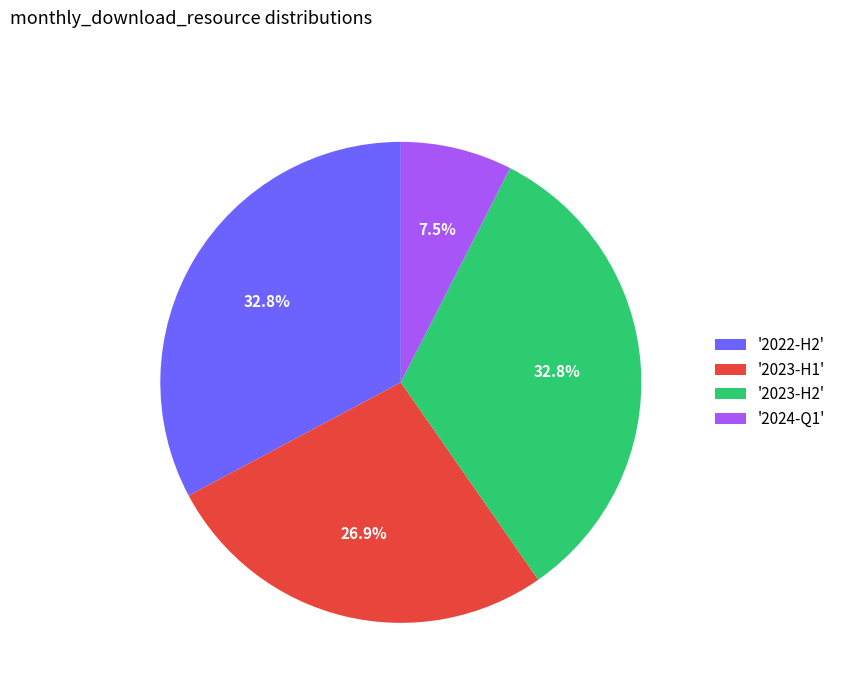

Is there any slice that represents more than half of the pie?

No